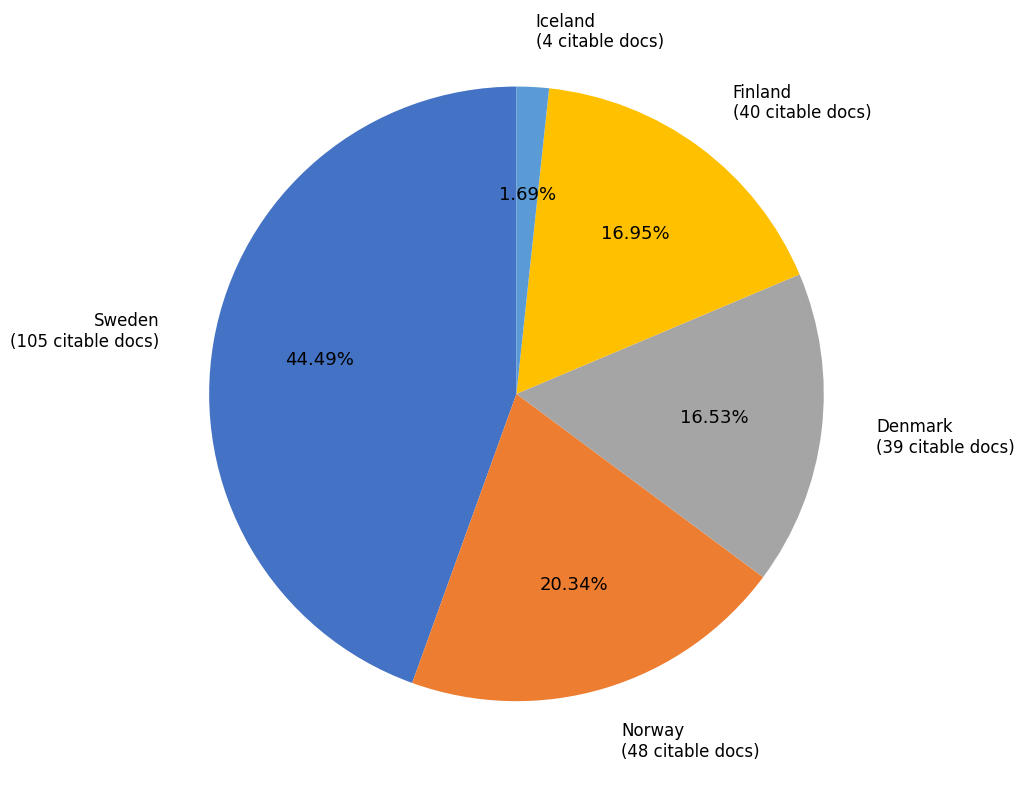

To the nearest percent, what portion does Norway represent?

20%